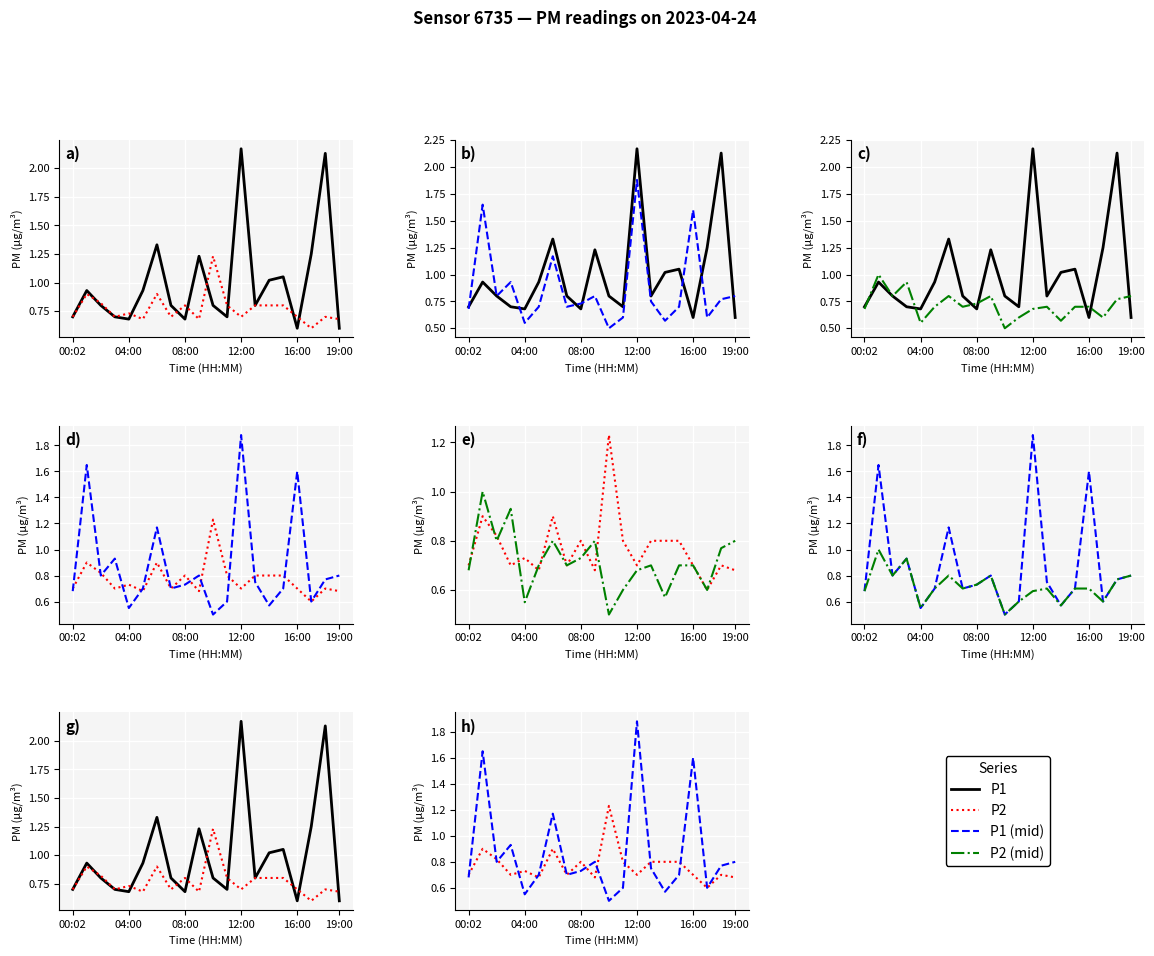

After their last crossing, which series has the higher values: P2 or P1 (mid)?

P1 (mid)